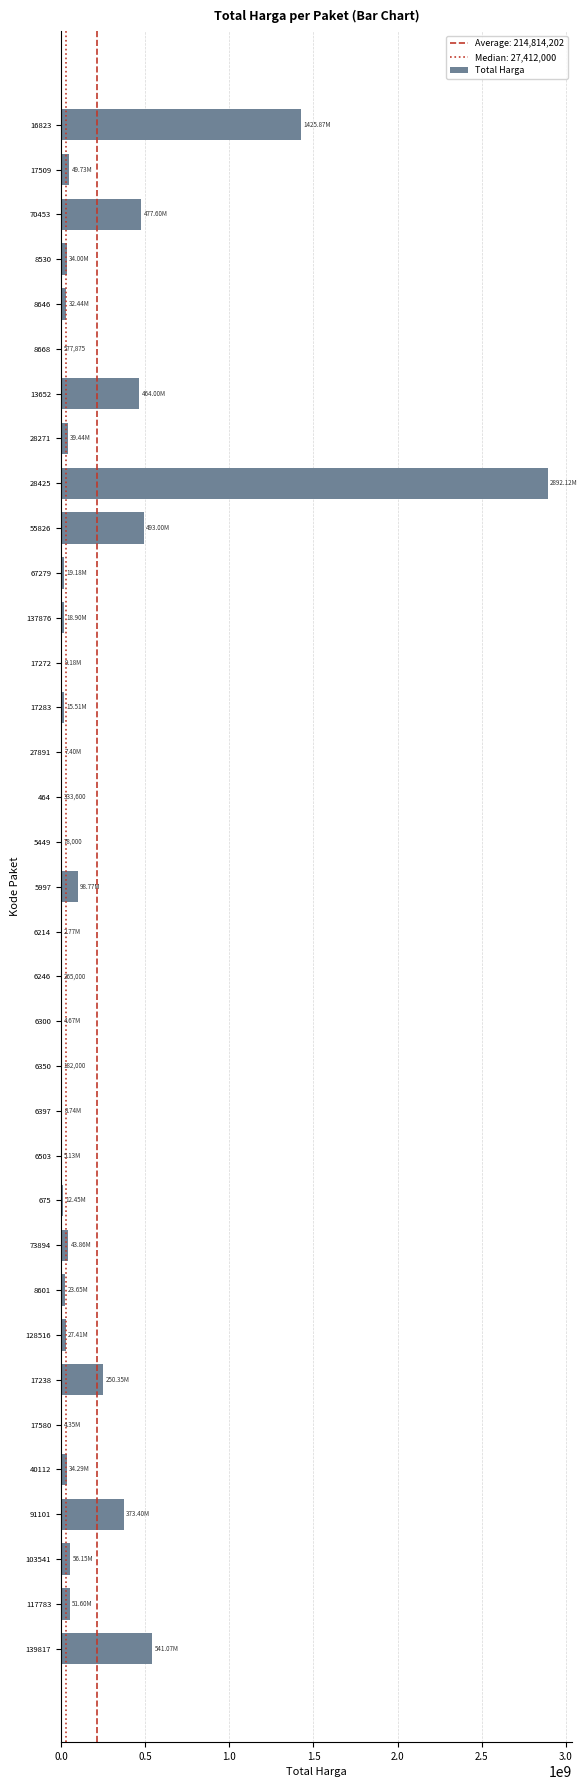

Approximately how many times larger is the value at 17238 compared to 13652?

0.5